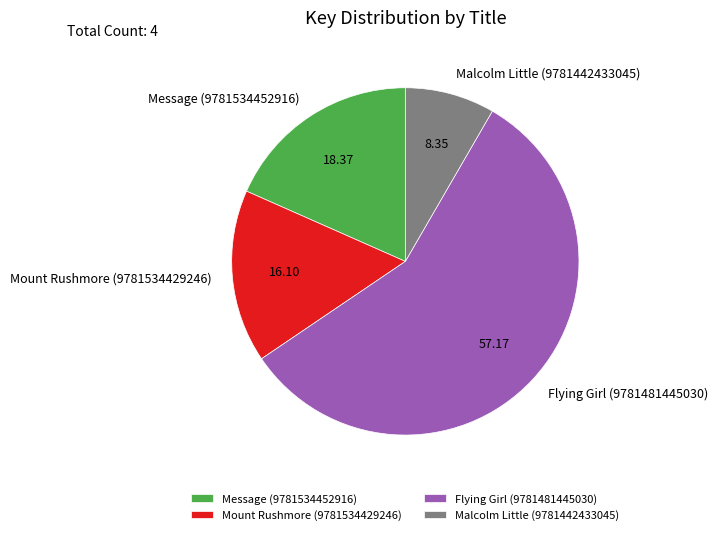

Does Flying Girl (9781481445030) represent more than half of the total?

Yes